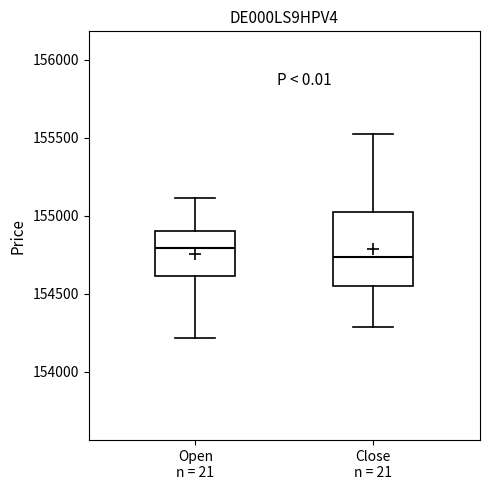

Where does the lower whisker of the box for Open n = 21 end on the y-axis? The values are not printed on the chart, so give them approximately, as read against the axis.

154200